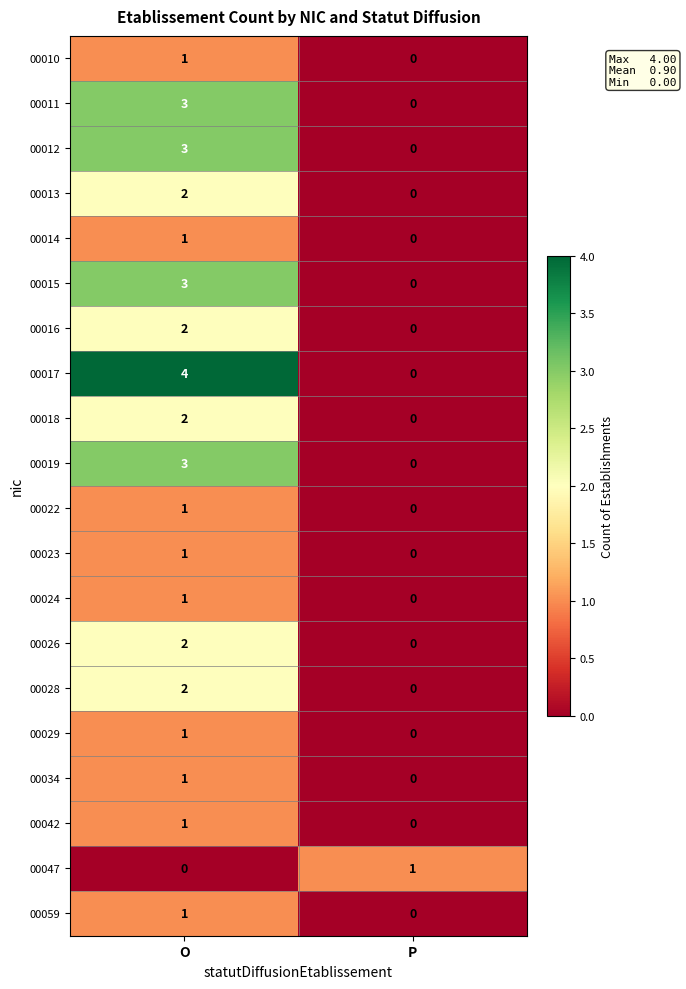

Between O and P, which series saw the biggest shift?

00017